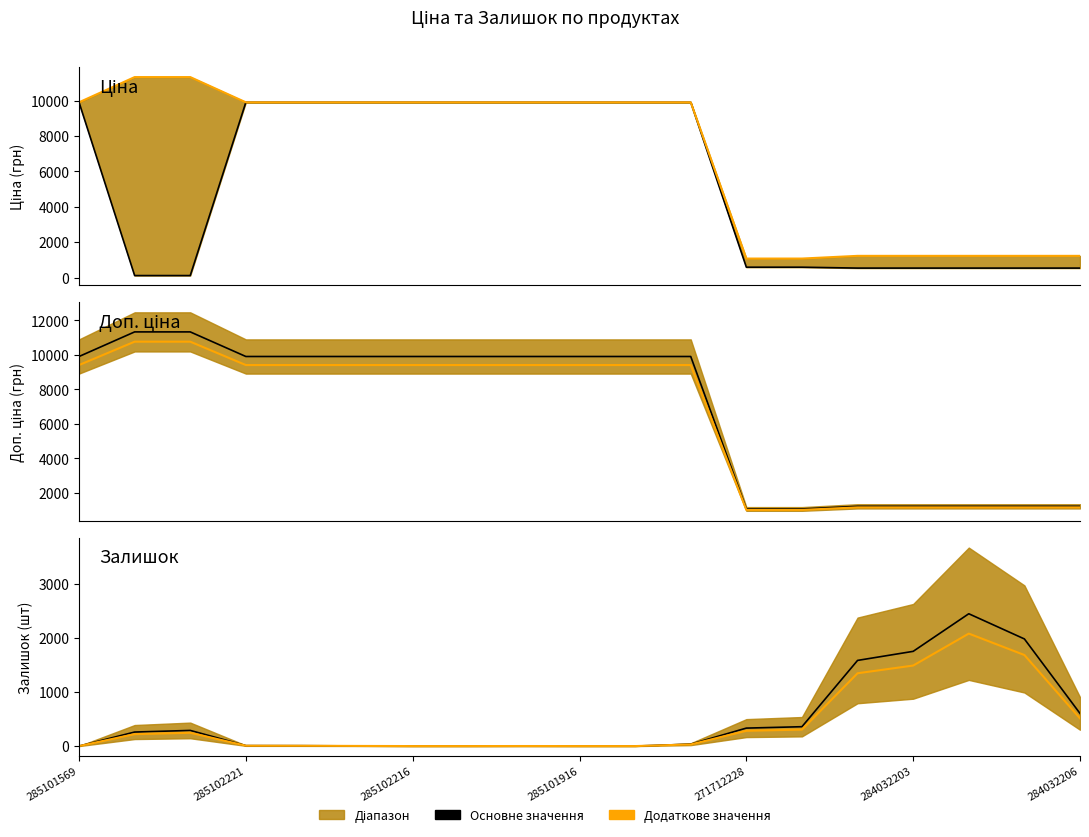

What is the sum of all Залишок values?

9684.0